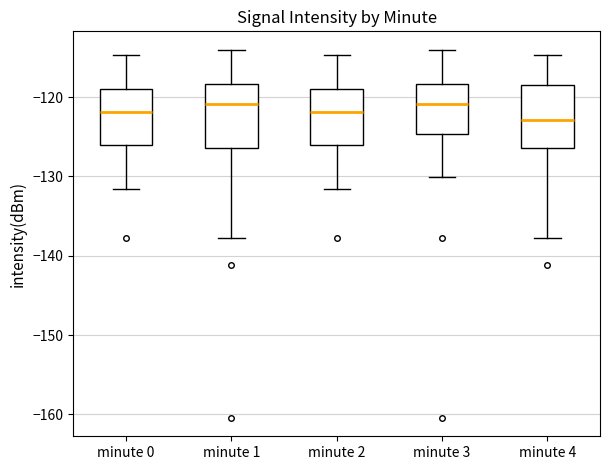

Reading left to right, transcribe this box plot: for each box, give where its median line is, the range the box spans, and where its two whiskers end, as read against the y-axis. The values are not printed on the chart, so give them approximately, as read against the axis.

minute 0: median -122, box -126 to -119, whiskers -132 to -115
minute 1: median -121, box -126 to -118, whiskers -138 to -114
minute 2: median -122, box -126 to -119, whiskers -132 to -115
minute 3: median -121, box -125 to -118, whiskers -130 to -114
minute 4: median -123, box -126 to -118, whiskers -138 to -115